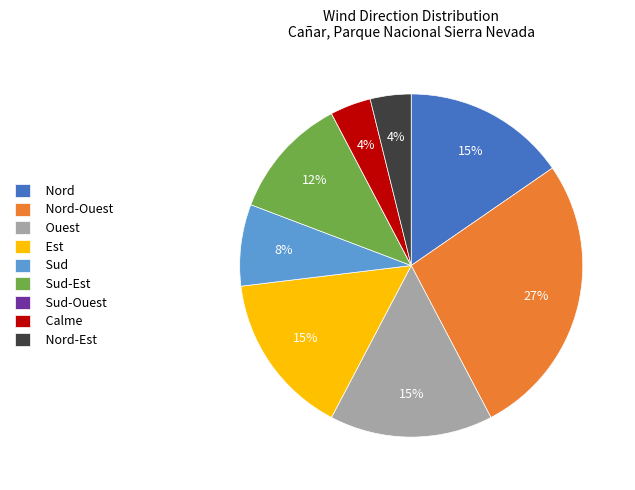

Is Ouest the majority of the pie?

No